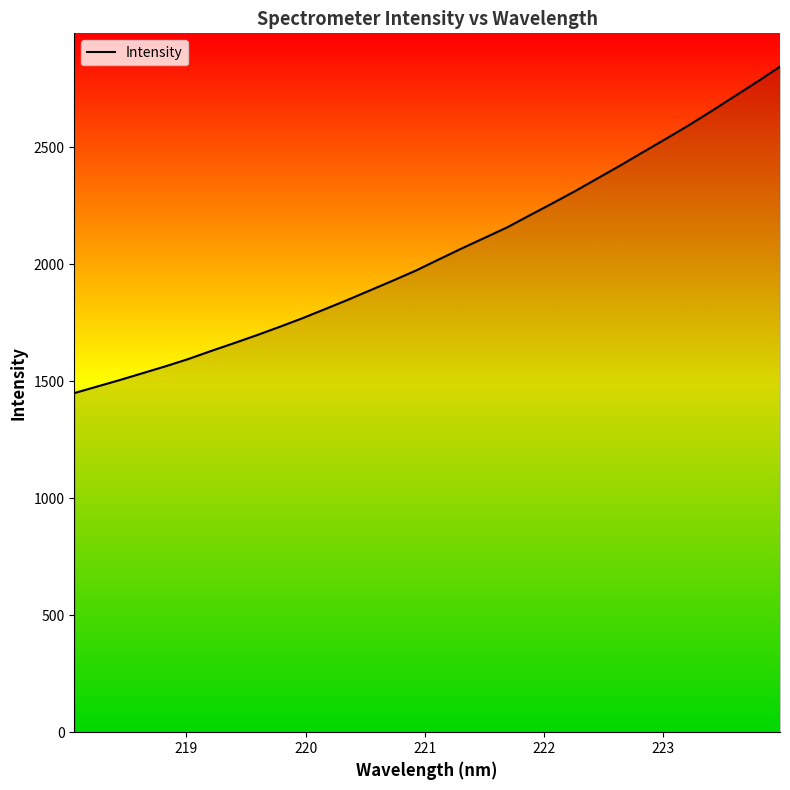

How many values exceed 2020?

16